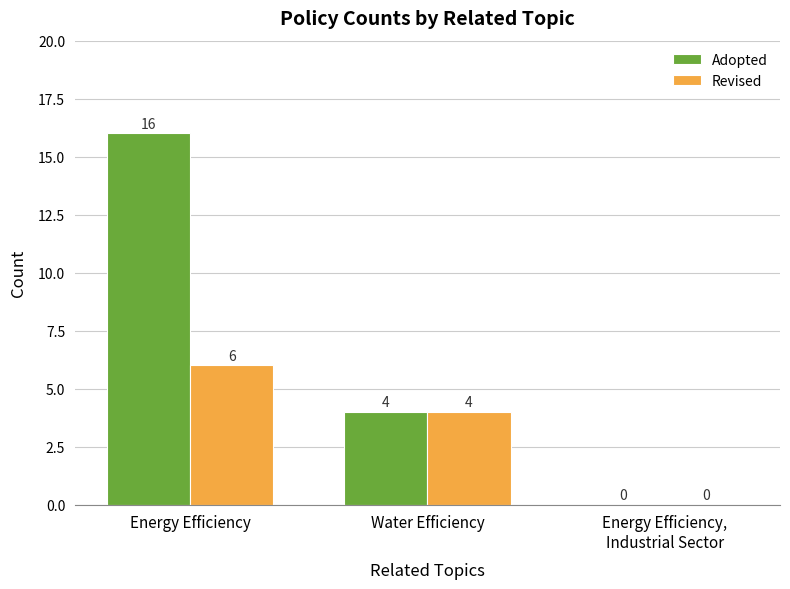

How many data points does each series have?

3